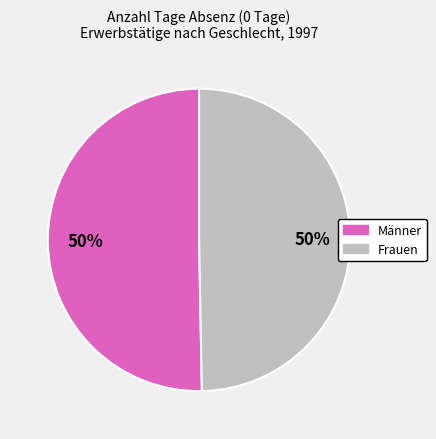

What is the ratio of the value at Frauen to the value at Männer?

1.0